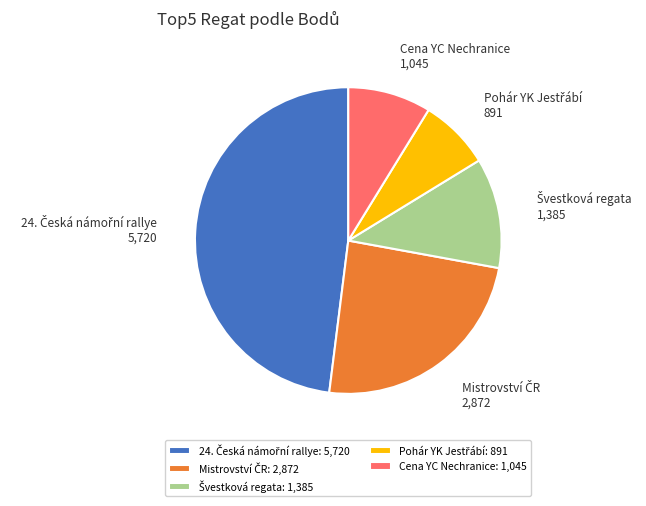

Is there a majority slice in this chart?

No